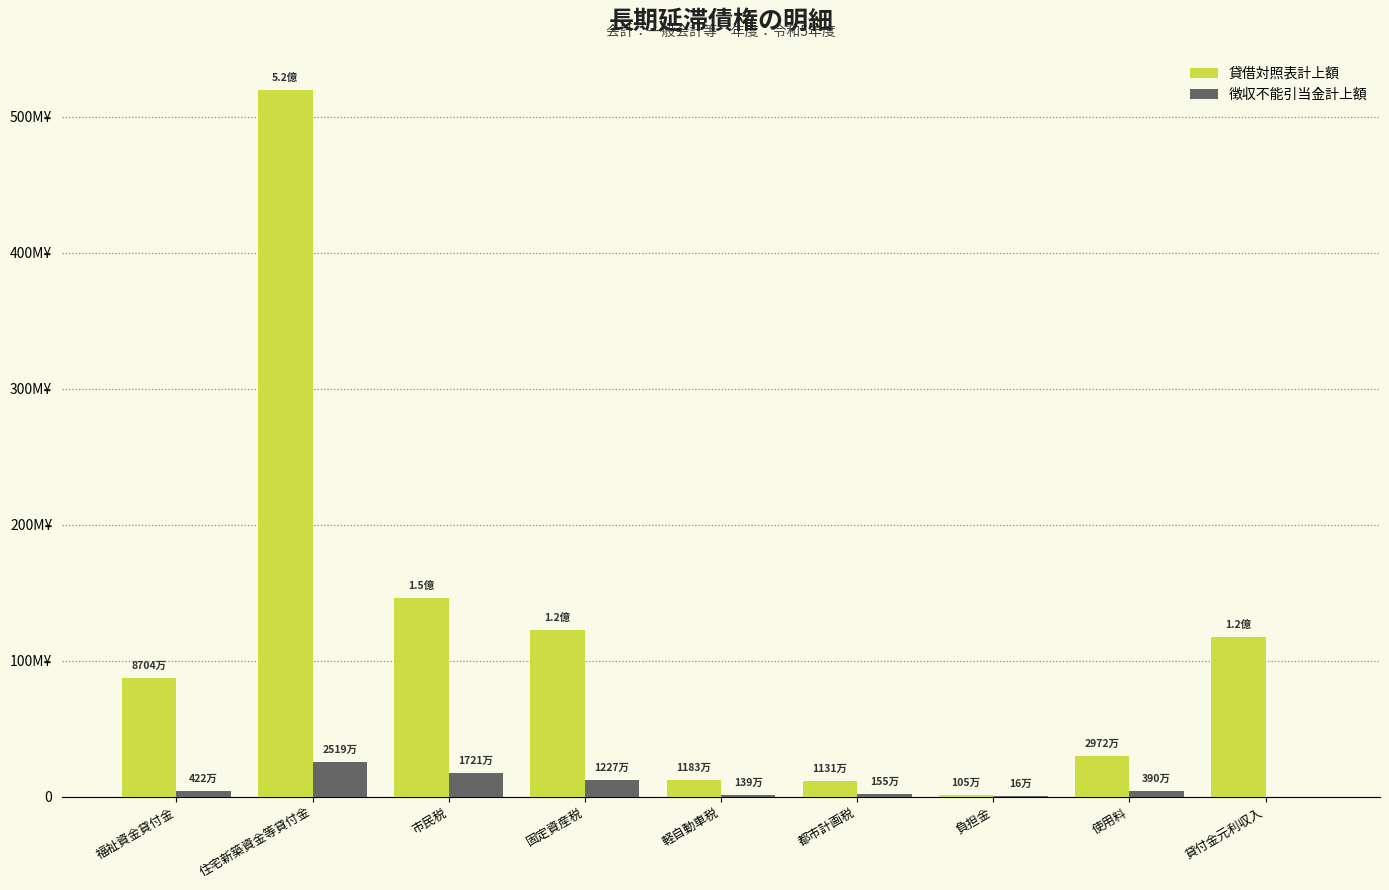

Are the bars grouped side by side (vs. stacked)?

Yes